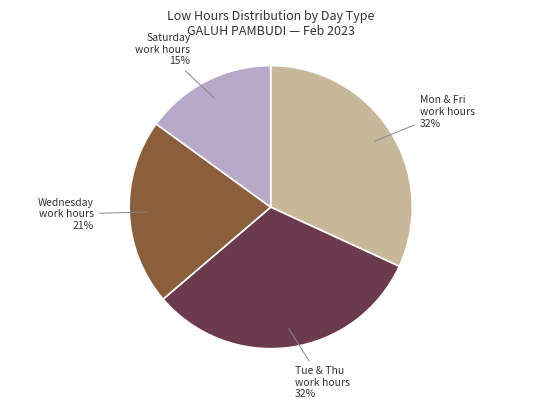

Is there a majority slice in this chart?

No